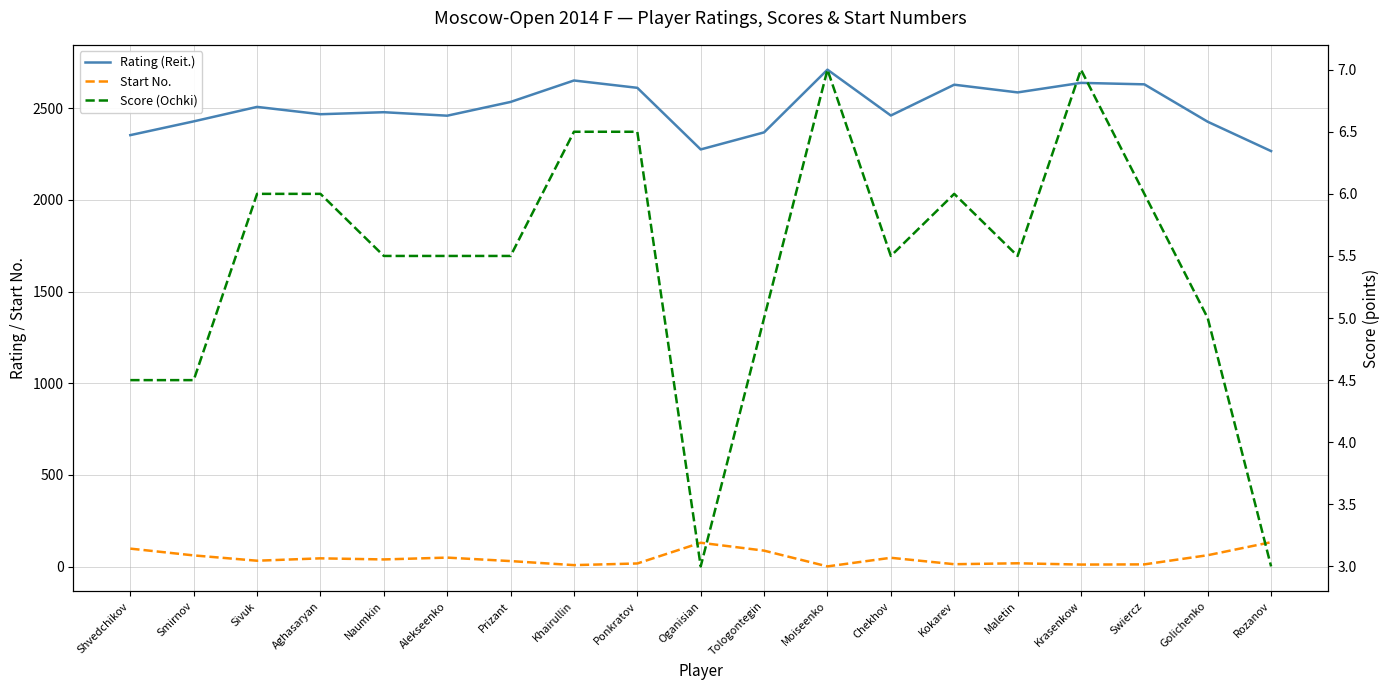

What is the approximate value of Score (Ochki) at Shvedchikov?

4.5